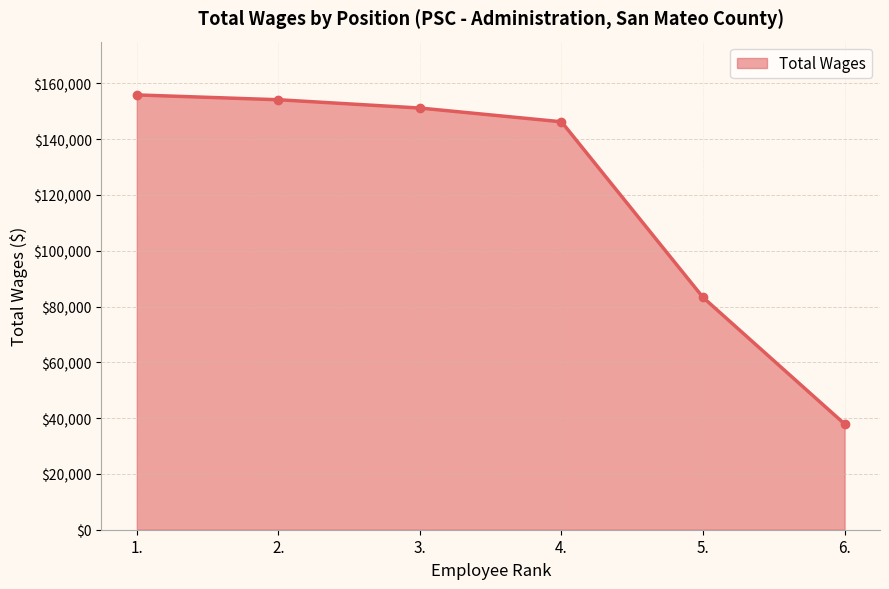

Reading left to right, extract all data points from this chart.

1.=155890	2.=154163	3.=151186	4.=146256	5.=83280	6.=37903